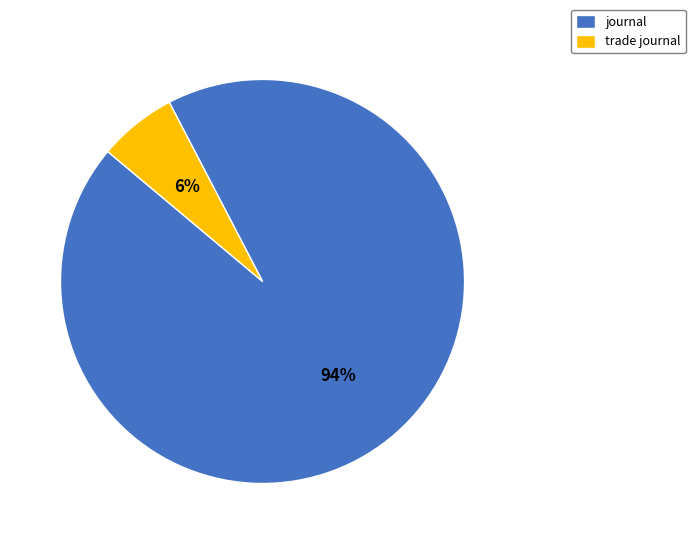

To the nearest percent, what percentage of the pie is journal?

94%